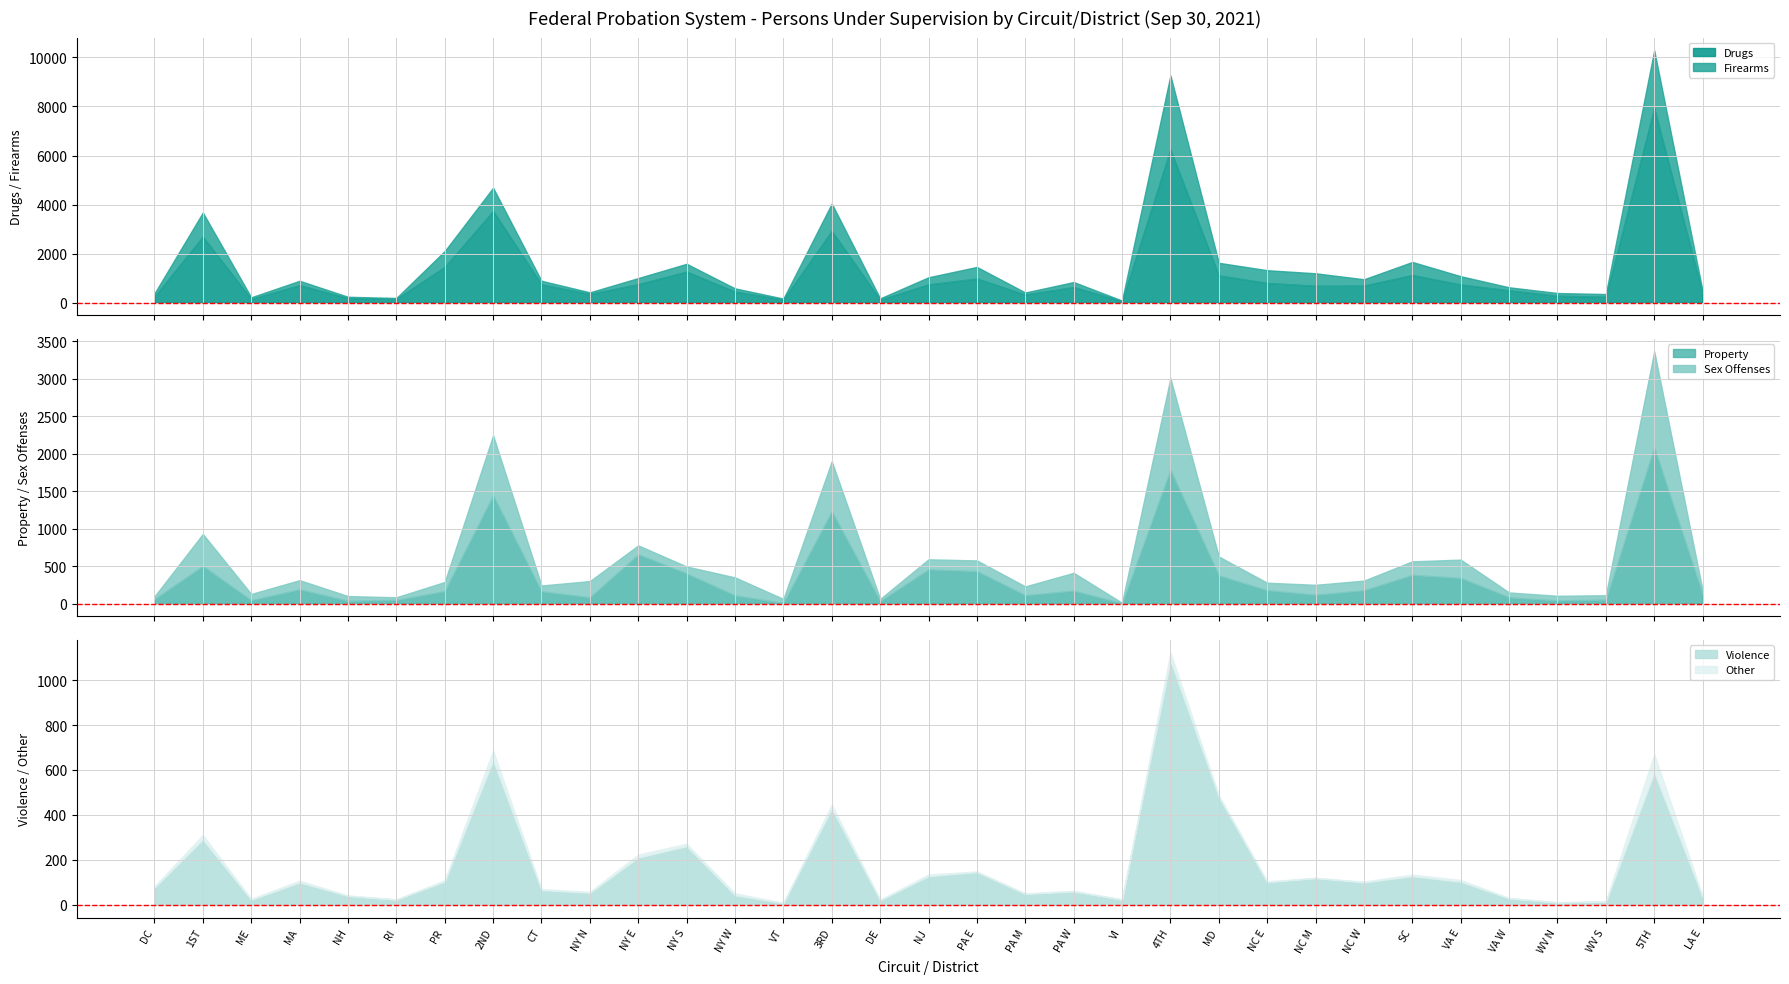

The Drugs series shows 750 at NJ. True or false?

True